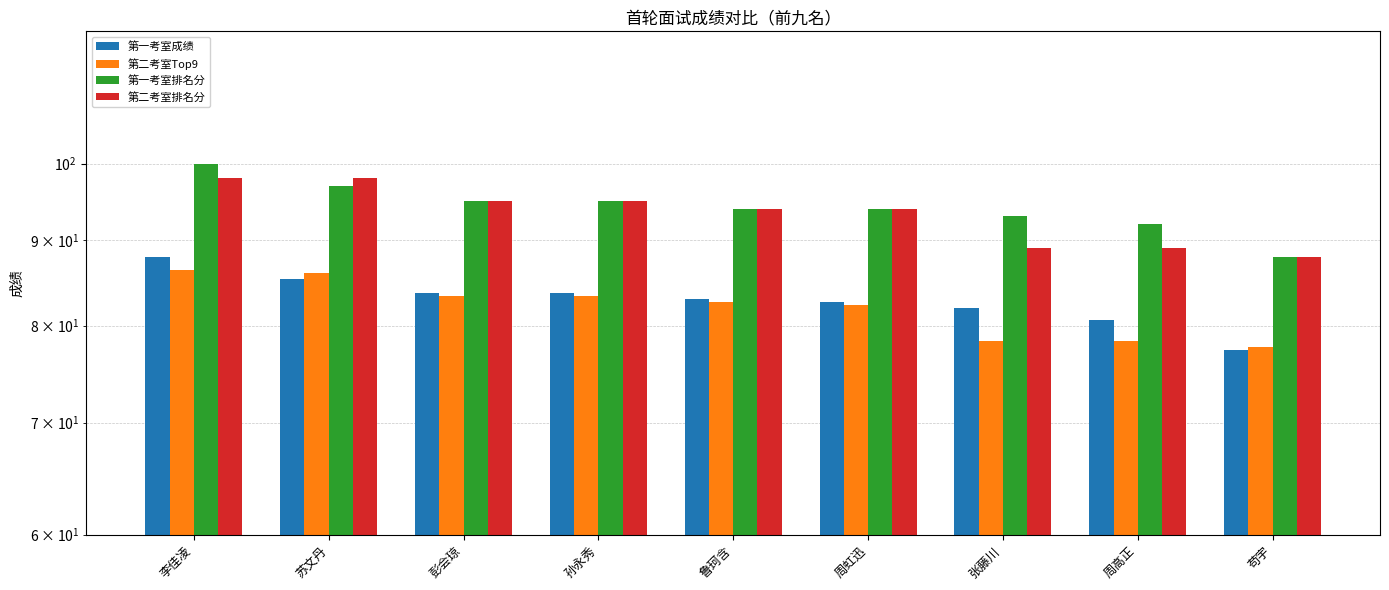

Does the chart contain stacked bars?

No